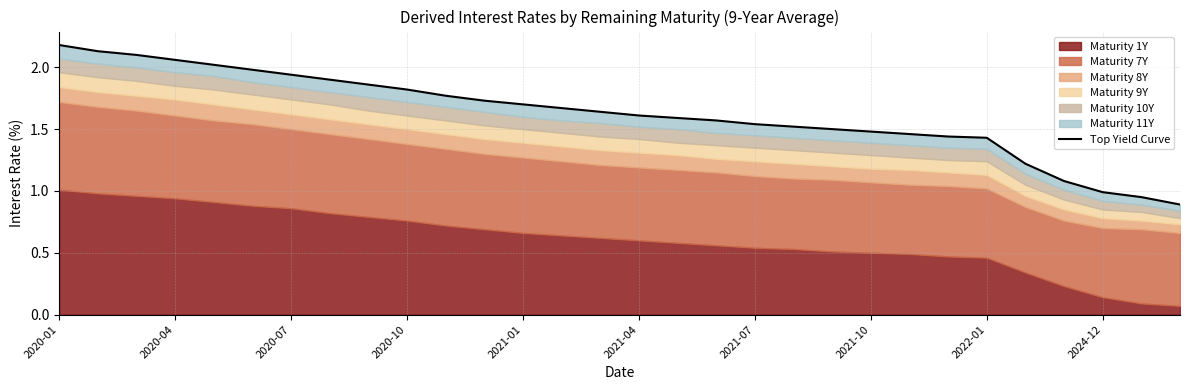

What is the change in value from 13 to 19?

-0.1